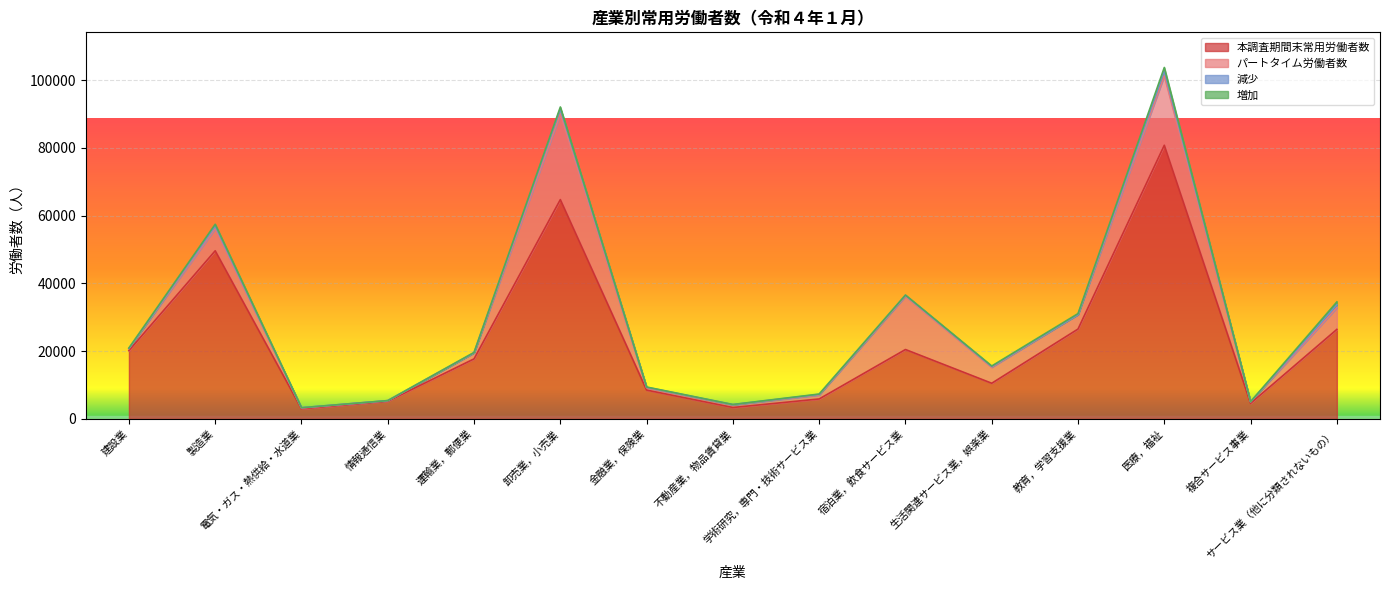

What position from the left is 教育，学習支援業?

12